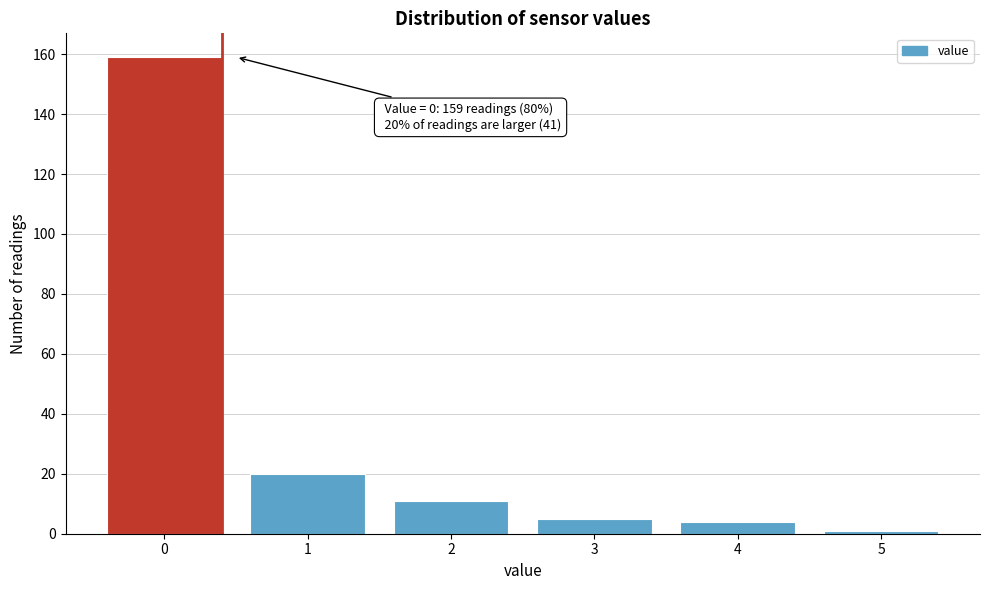

Reading right to left, list all the values displayed in this chart.

5=1	4=4	3=5	2=11	1=20	0=159